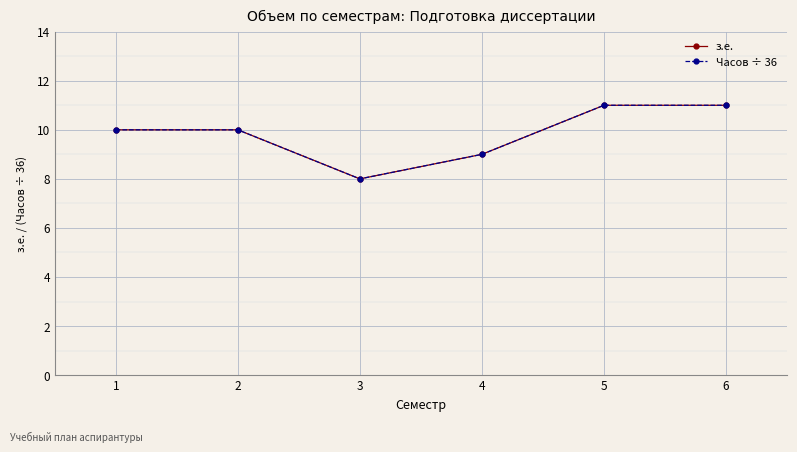

What is the difference between the maximum and minimum values in the Часов ÷ 36 series?

3